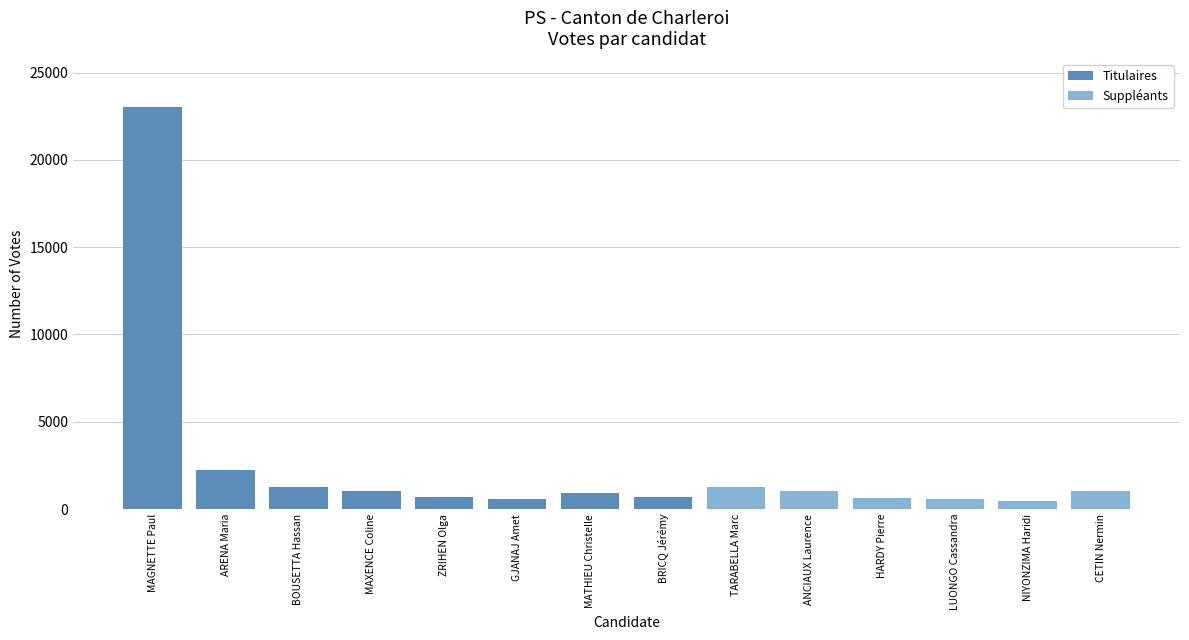

What is the approximate value at ZRIHEN Olga, to the nearest 50?

700